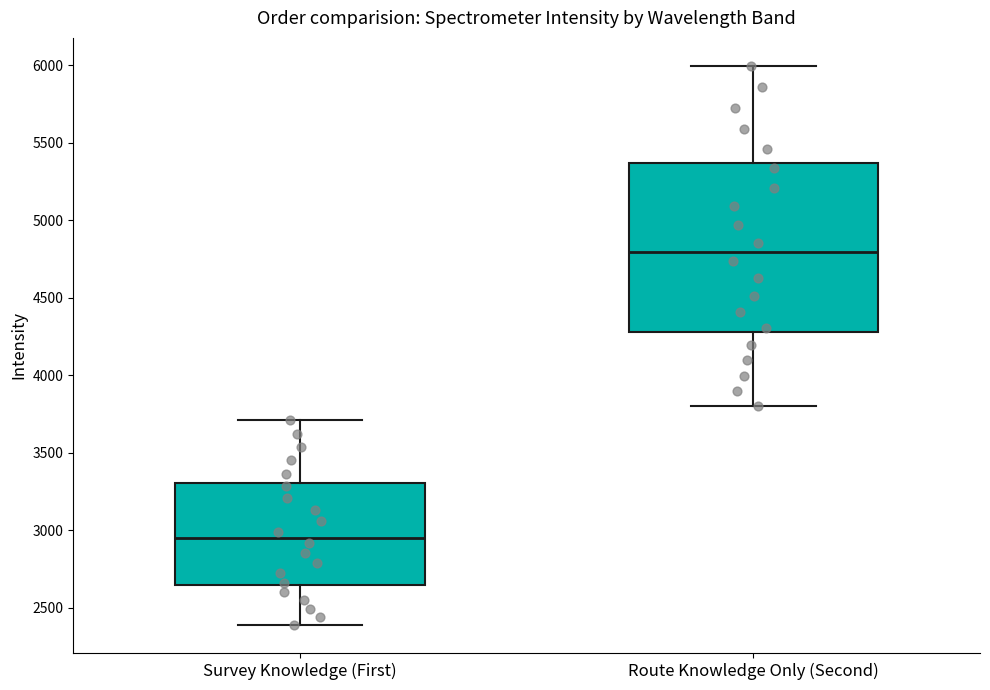

Which box's median line is the lowest?

Survey Knowledge (First)